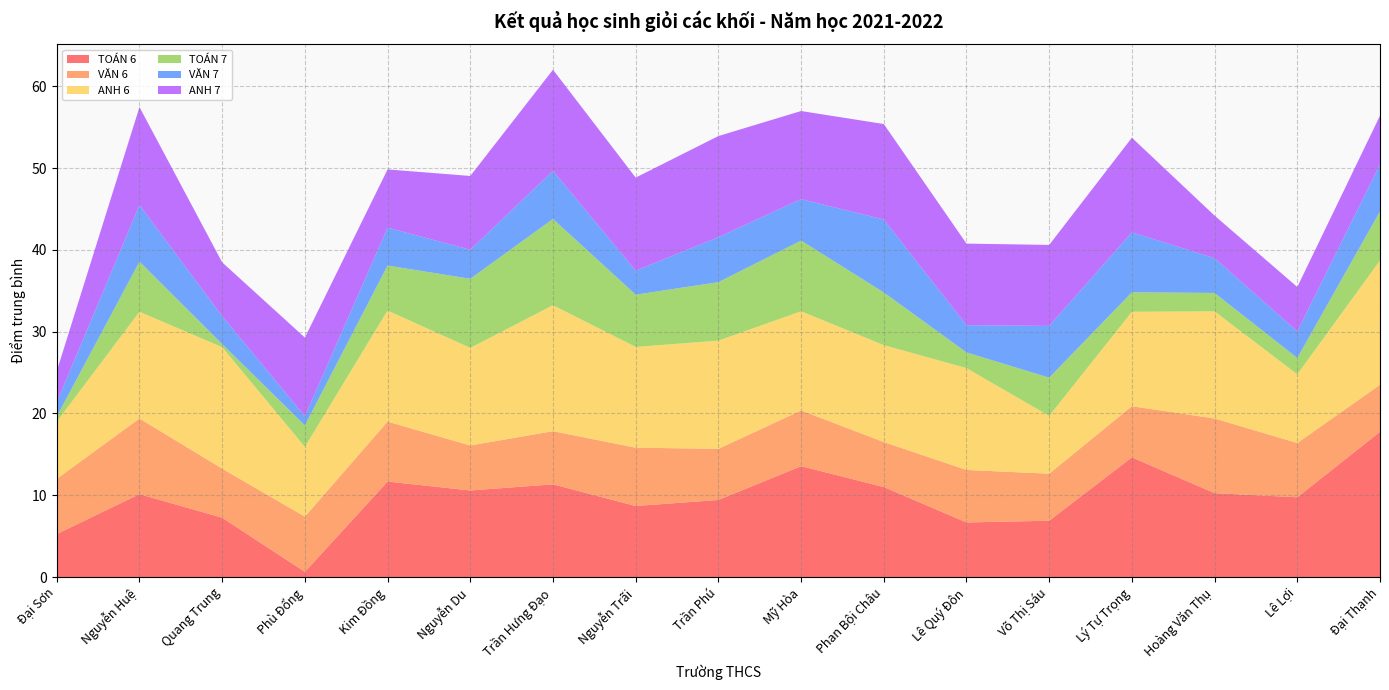

Reading left to right, what are all the values shown in this chart?

TOÁN 6: Đại Sơn=5.2	Nguyễn Huệ=10.1	Quang Trung=7.2	Phù Đổng=0.6	Kim Đồng=11.7	Nguyễn Du=10.6	Trần Hưng Đạo=11.3	Nguyễn Trãi=8.7	Trần Phú=9.4	Mỹ Hòa=13.6	Phan Bội Châu=11.0	Lê Quý Đôn=6.7	Võ Thị Sáu=6.9	Lý Tự Trọng=14.6	Hoàng Văn Thụ=10.2	Lê Lợi=9.8	Đại Thạnh=17.8
VĂN 6: Đại Sơn=6.8	Nguyễn Huệ=9.2	Quang Trung=6.0	Phù Đổng=6.8	Kim Đồng=7.3	Nguyễn Du=5.5	Trần Hưng Đạo=6.5	Nguyễn Trãi=7.1	Trần Phú=6.2	Mỹ Hòa=6.8	Phan Bội Châu=5.5	Lê Quý Đôn=6.4	Võ Thị Sáu=5.8	Lý Tự Trọng=6.2	Hoàng Văn Thụ=9.1	Lê Lợi=6.6	Đại Thạnh=5.8
ANH 6: Đại Sơn=7.0	Nguyễn Huệ=13.1	Quang Trung=14.8	Phù Đổng=8.5	Kim Đồng=13.6	Nguyễn Du=11.9	Trần Hưng Đạo=15.4	Nguyễn Trãi=12.3	Trần Phú=13.2	Mỹ Hòa=12.1	Phan Bội Châu=11.8	Lê Quý Đôn=12.4	Võ Thị Sáu=7.1	Lý Tự Trọng=11.6	Hoàng Văn Thụ=13.1	Lê Lợi=8.4	Đại Thạnh=15.2
TOÁN 7: Đại Sơn=0.6	Nguyễn Huệ=6.1	Quang Trung=0.4	Phù Đổng=2.6	Kim Đồng=5.5	Nguyễn Du=8.4	Trần Hưng Đạo=10.6	Nguyễn Trãi=6.4	Trần Phú=7.2	Mỹ Hòa=8.6	Phan Bội Châu=6.4	Lê Quý Đôn=1.9	Võ Thị Sáu=4.7	Lý Tự Trọng=2.4	Hoàng Văn Thụ=2.2	Lê Lợi=2.0	Đại Thạnh=6.0
VĂN 7: Đại Sơn=1.8	Nguyễn Huệ=6.9	Quang Trung=3.4	Phù Đổng=1.1	Kim Đồng=4.6	Nguyễn Du=3.5	Trần Hưng Đạo=5.9	Nguyễn Trãi=2.9	Trần Phú=5.5	Mỹ Hòa=5.1	Phan Bội Châu=8.9	Lê Quý Đôn=3.3	Võ Thị Sáu=6.3	Lý Tự Trọng=7.3	Hoàng Văn Thụ=4.2	Lê Lợi=3.2	Đại Thạnh=5.8
ANH 7: Đại Sơn=3.8	Nguyễn Huệ=12.0	Quang Trung=6.6	Phù Đổng=9.6	Kim Đồng=7.1	Nguyễn Du=9.0	Trần Hưng Đạo=12.4	Nguyễn Trãi=11.4	Trần Phú=12.4	Mỹ Hòa=10.8	Phan Bội Châu=11.7	Lê Quý Đôn=10.0	Võ Thị Sáu=9.9	Lý Tự Trọng=11.6	Hoàng Văn Thụ=5.2	Lê Lợi=5.4	Đại Thạnh=6.0